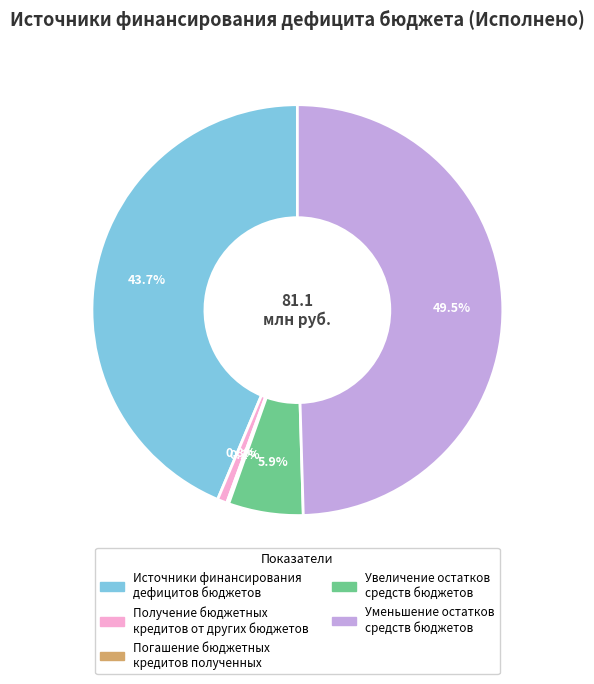

What portion of the pie excludes Получение бюджетных кредитов от других бюджетов?

99.2%